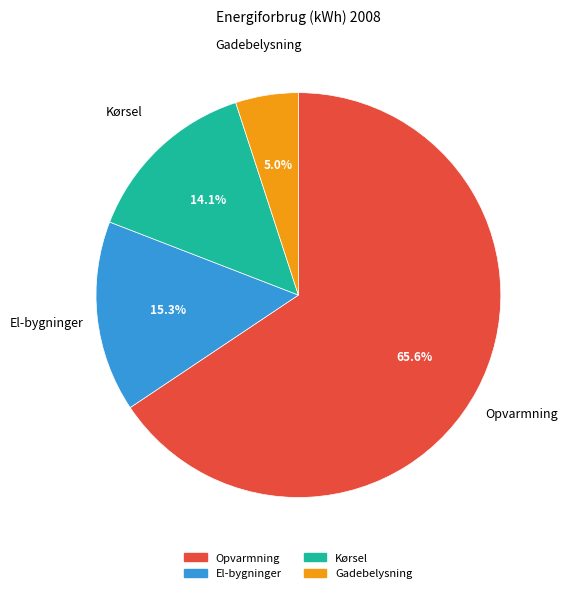

Which category has the biggest portion of the pie?

Opvarmning